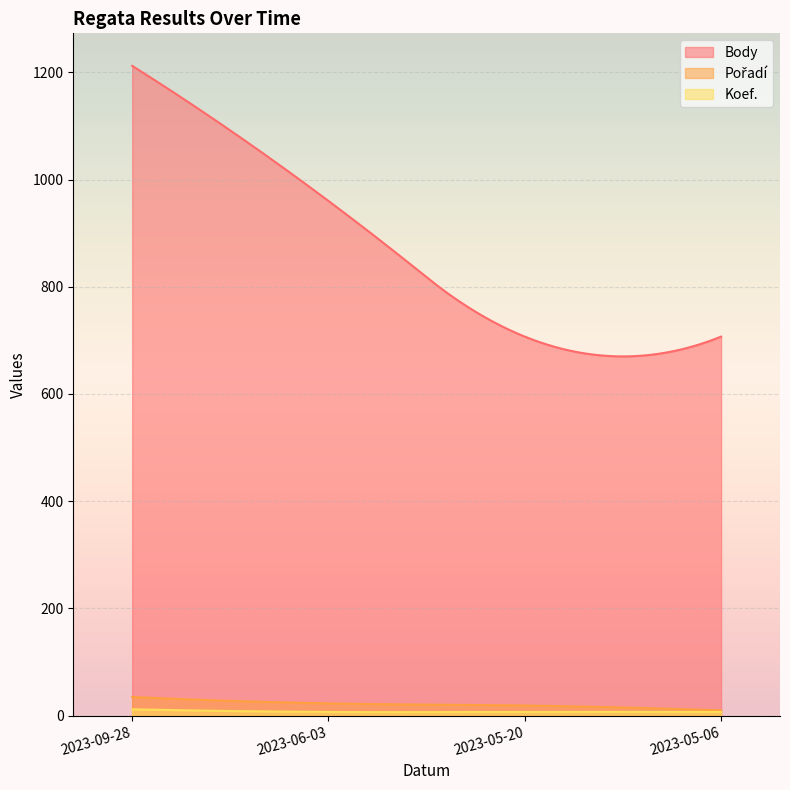

True or false: Pořadí and Body cross at least once.

False